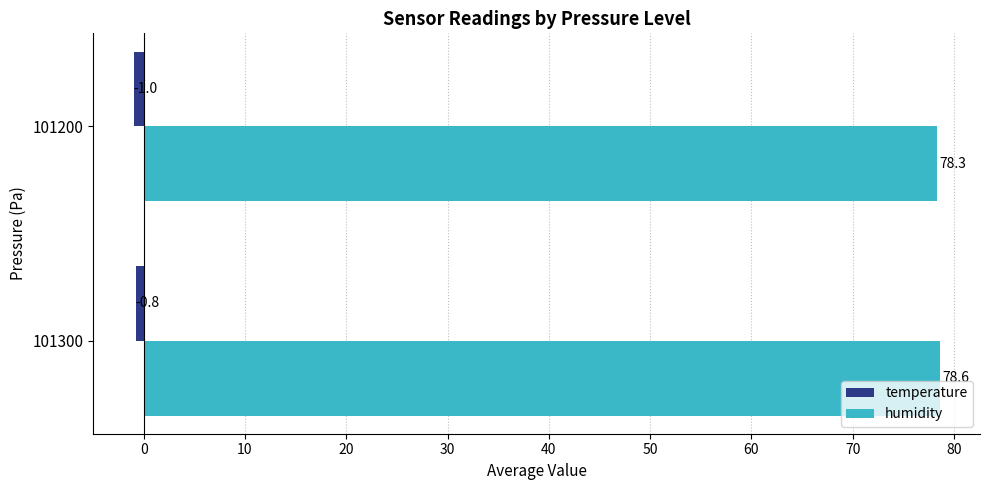

Is it true that humidity equals 36.4 at 101300?

False